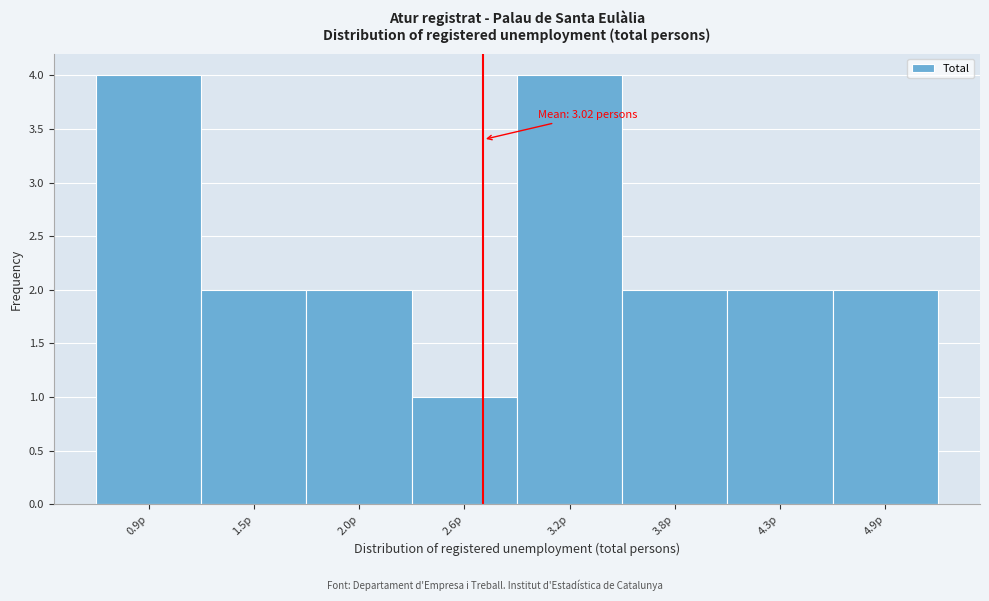

Reading left to right, transcribe all the data shown in this chart.

0.9p=4	1.5p=2	2.0p=2	2.6p=1	3.2p=4	3.8p=2	4.3p=2	4.9p=2